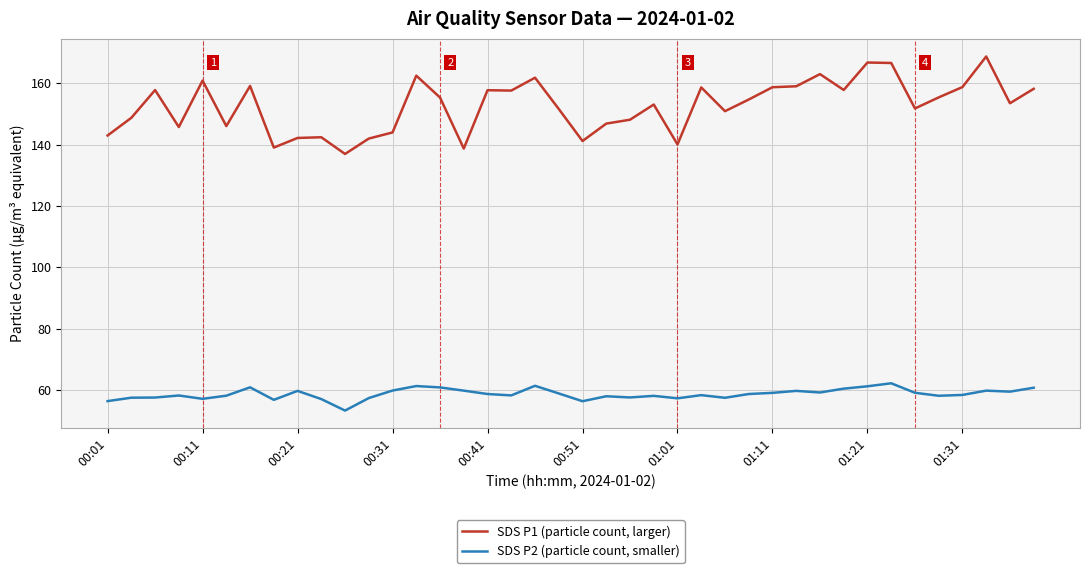

Which series has the widest spread of values?

SDS P1 (particle count, larger)